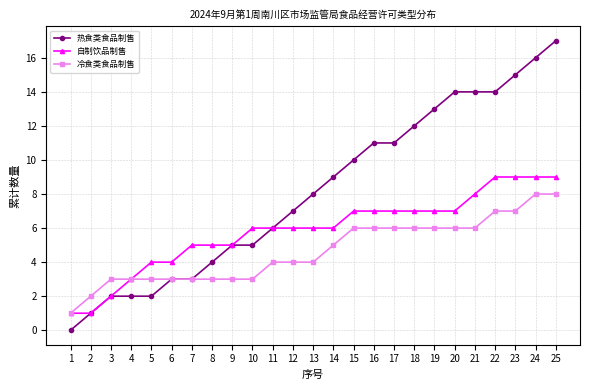

Which series has the largest total across all categories?

热食类食品制售